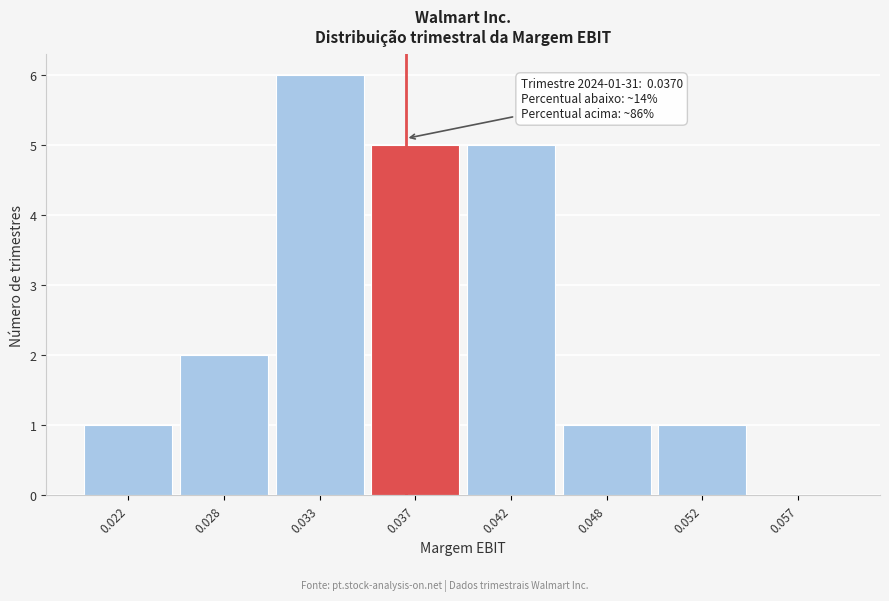

Reading left to right, extract all data points from this chart.

0.022=1	0.028=2	0.033=6	0.037=5	0.042=5	0.048=1	0.052=1	0.057=0